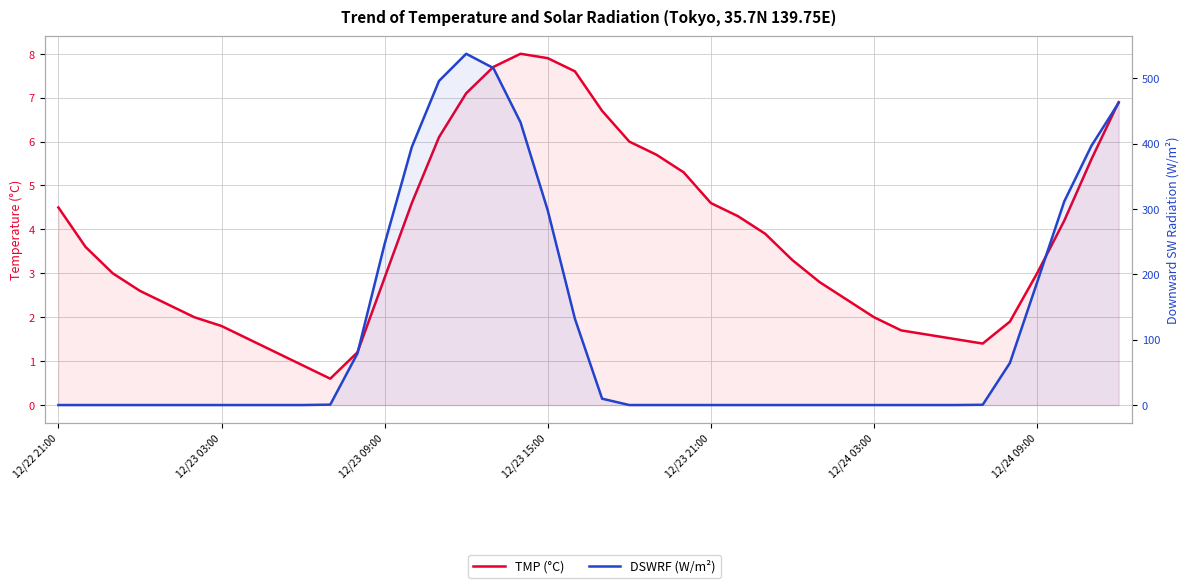

In DSWRF (W/m²), how many points are higher than both neighbors (excluding endpoints)?

1